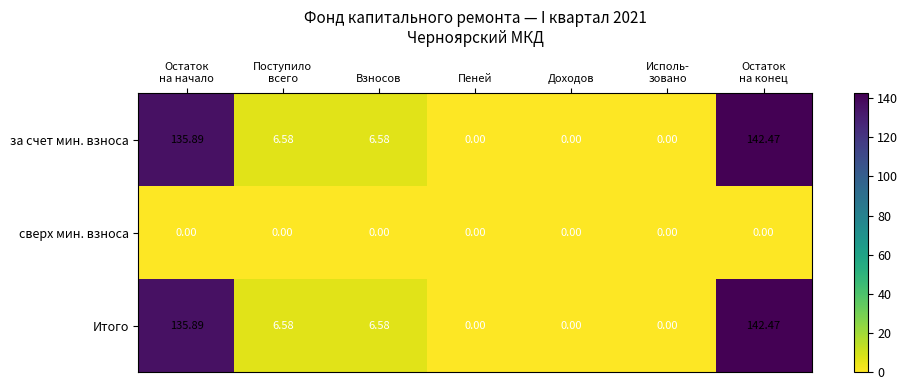

How many data points in за счет мин. взноса are less than 6?

3